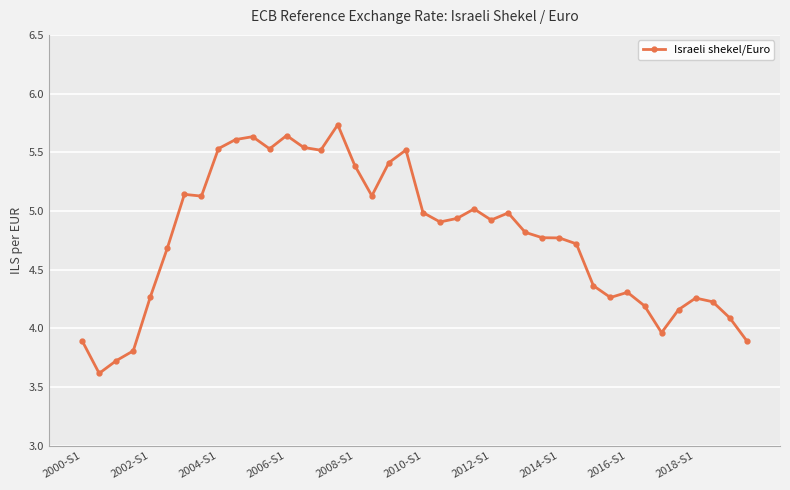

Does the chart have visible grid lines?

Yes